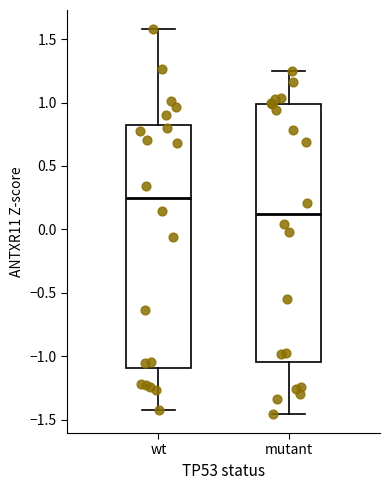

Reading left to right, read every box against the y-axis: the position of its median line, the range the box covers, and the ends of its whiskers. The values are not printed on the chart, so give them approximately, as read against the axis.

wt: median 0.25, box -1.10 to 0.80, whiskers -1.40 to 1.60
mutant: median 0.10, box -1.05 to 1.00, whiskers -1.45 to 1.25